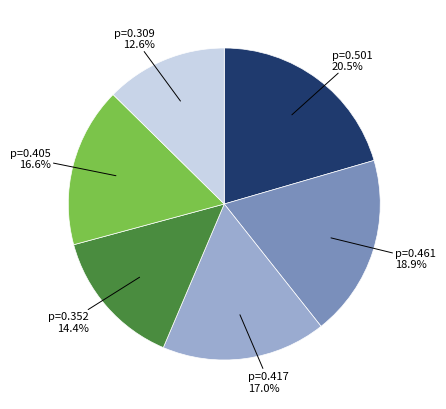

Is there any slice that represents more than half of the pie?

No